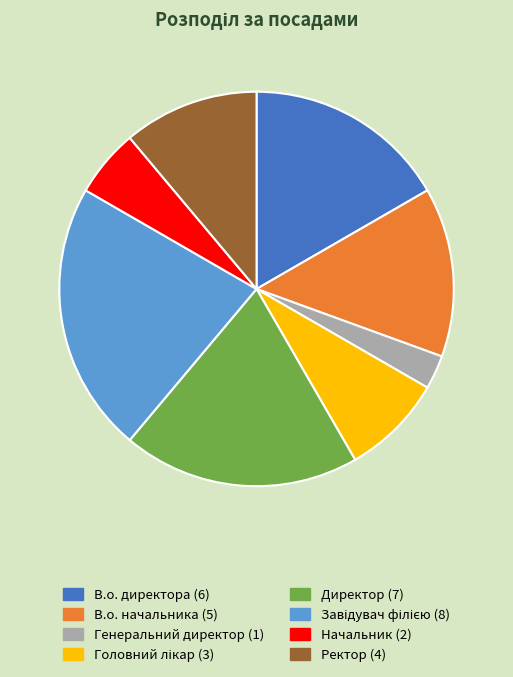

True or false: В.о. начальника accounts for 22% of the total.

False